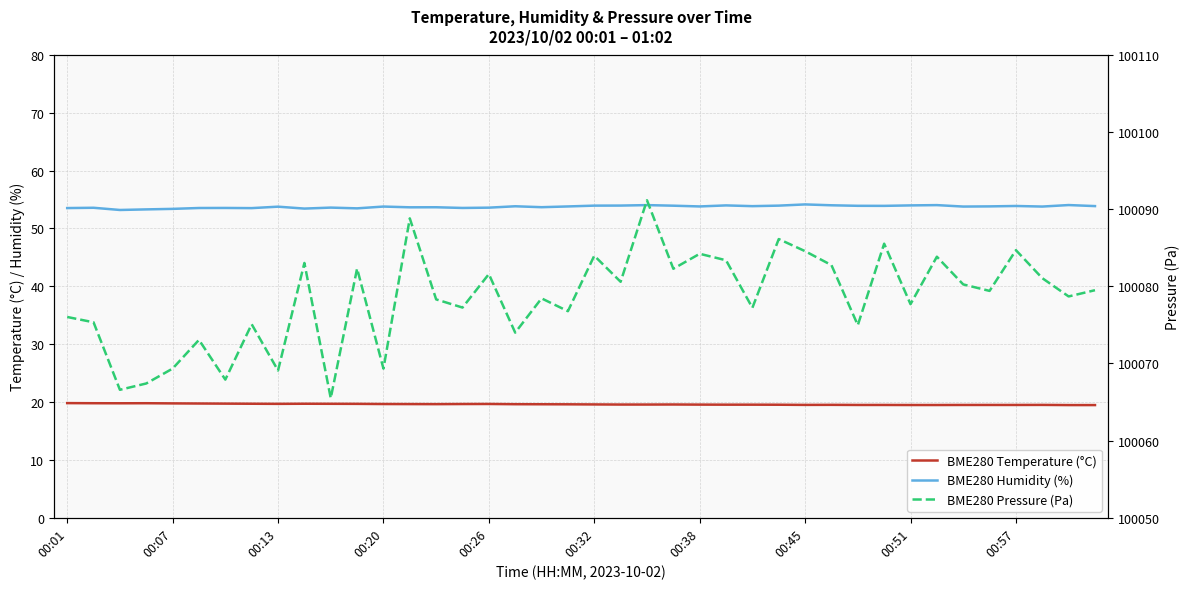

What is the average value of the BME280 Pressure (Pa) series?

100078.4